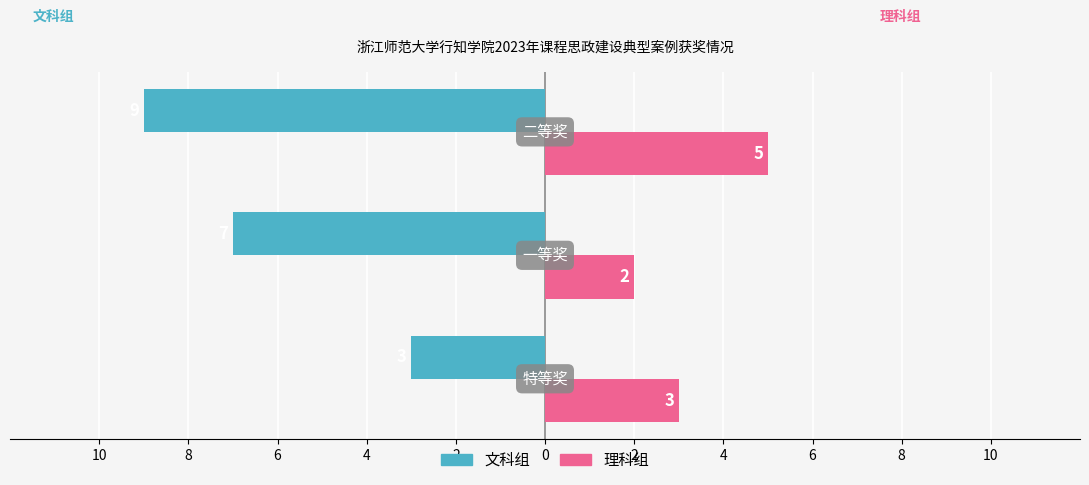

Count the number of categories in the chart.

3